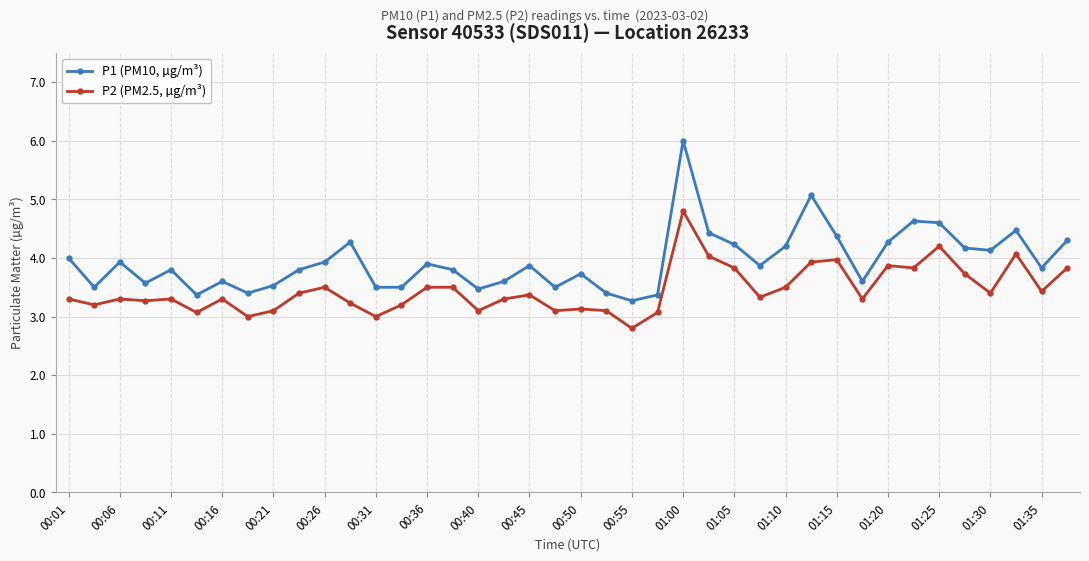

How many distinct data groups are displayed?

2